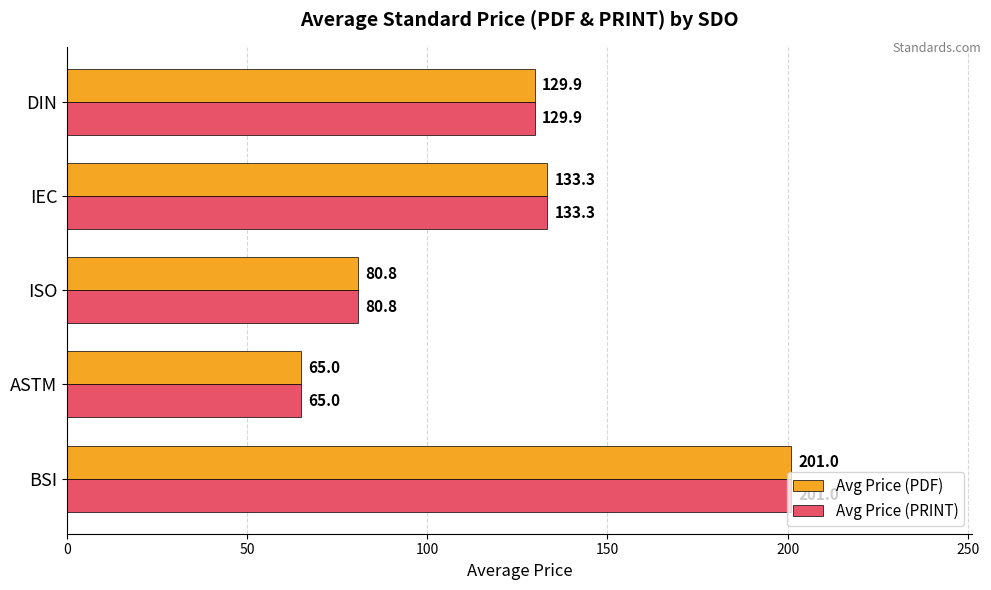

At which label is Avg Price (PRINT) closest to 132?

IEC